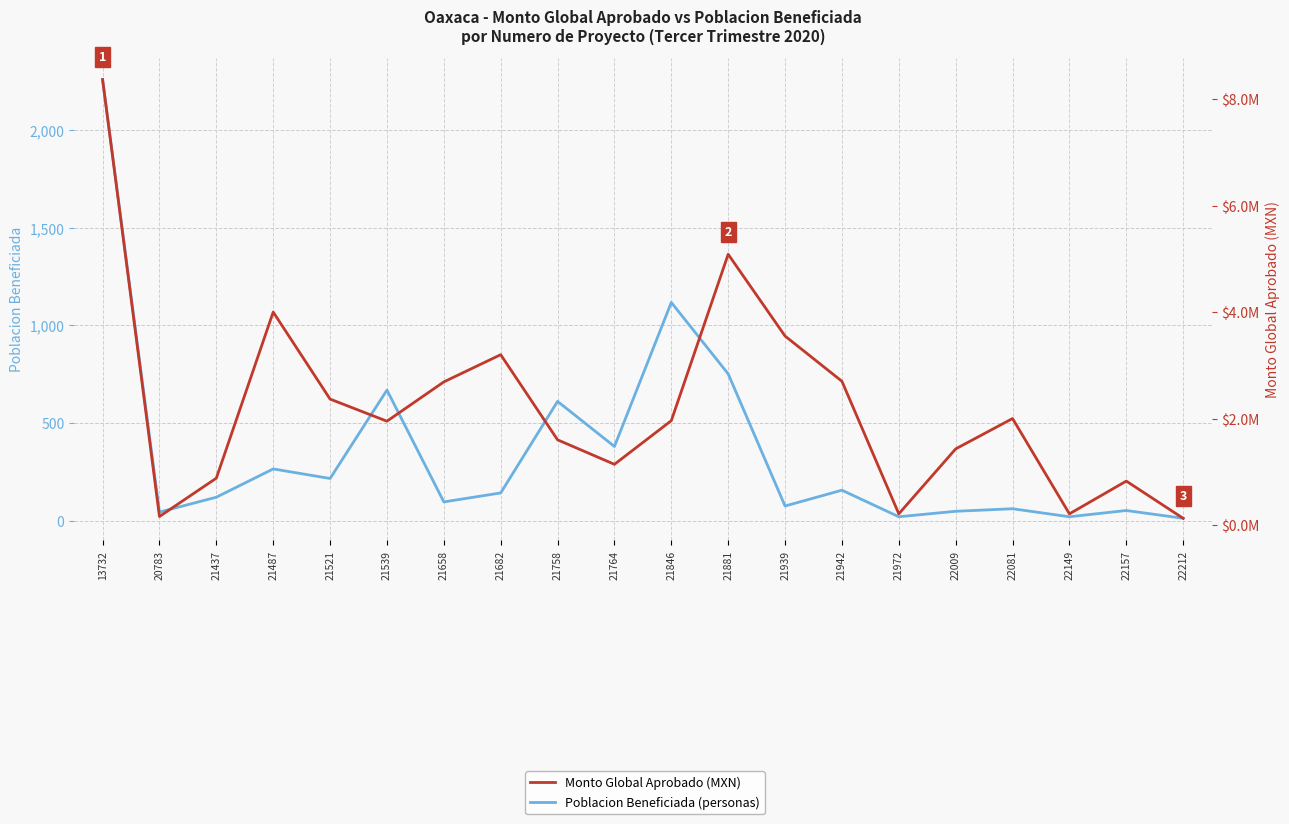

How many interior local valleys does the Poblacion Beneficiada (personas) series have?

7